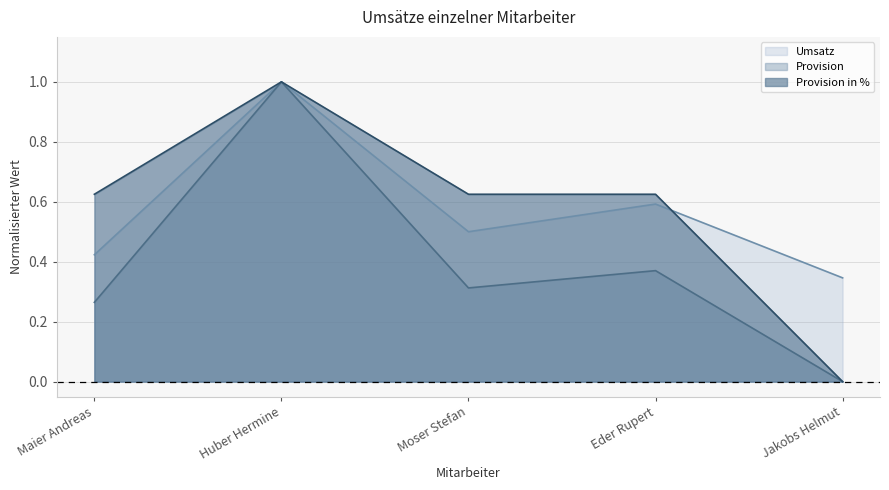

What is the average value of the Provision series?

0.4